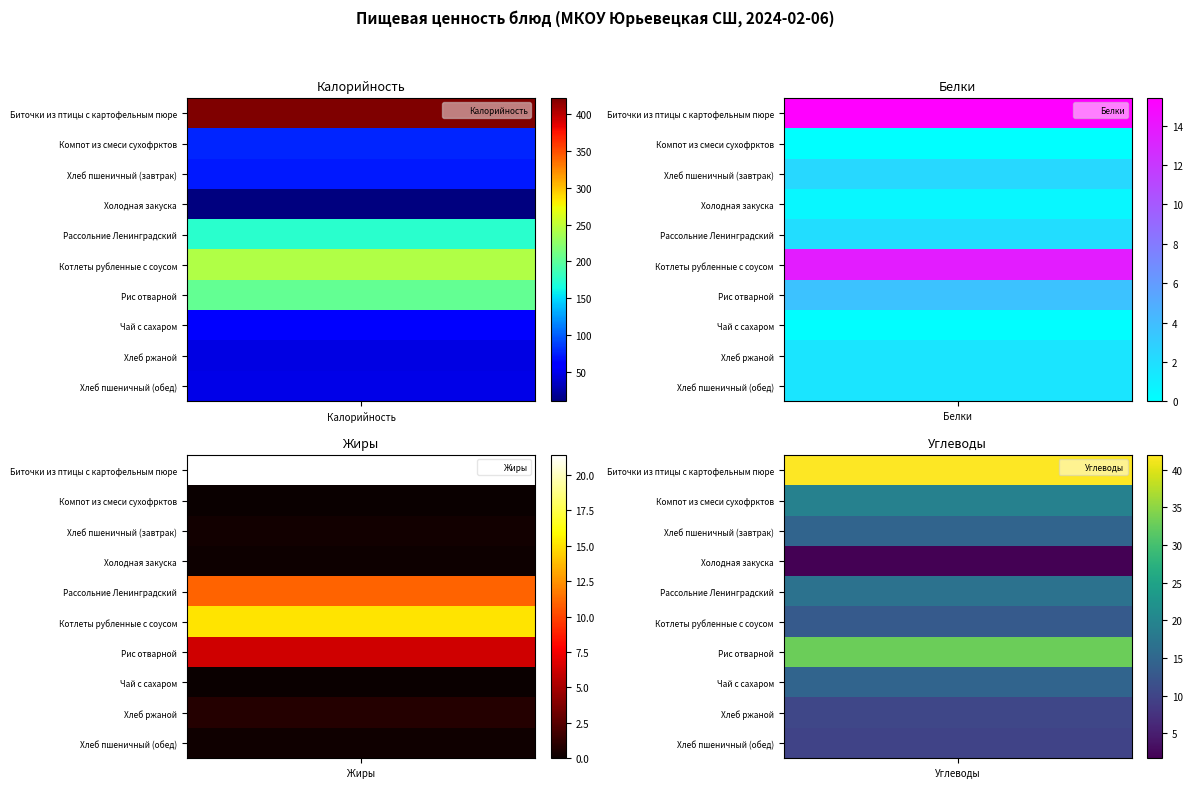

The Хлеб пшеничный (обед) series shows 0.2 at 2. True or false?

True